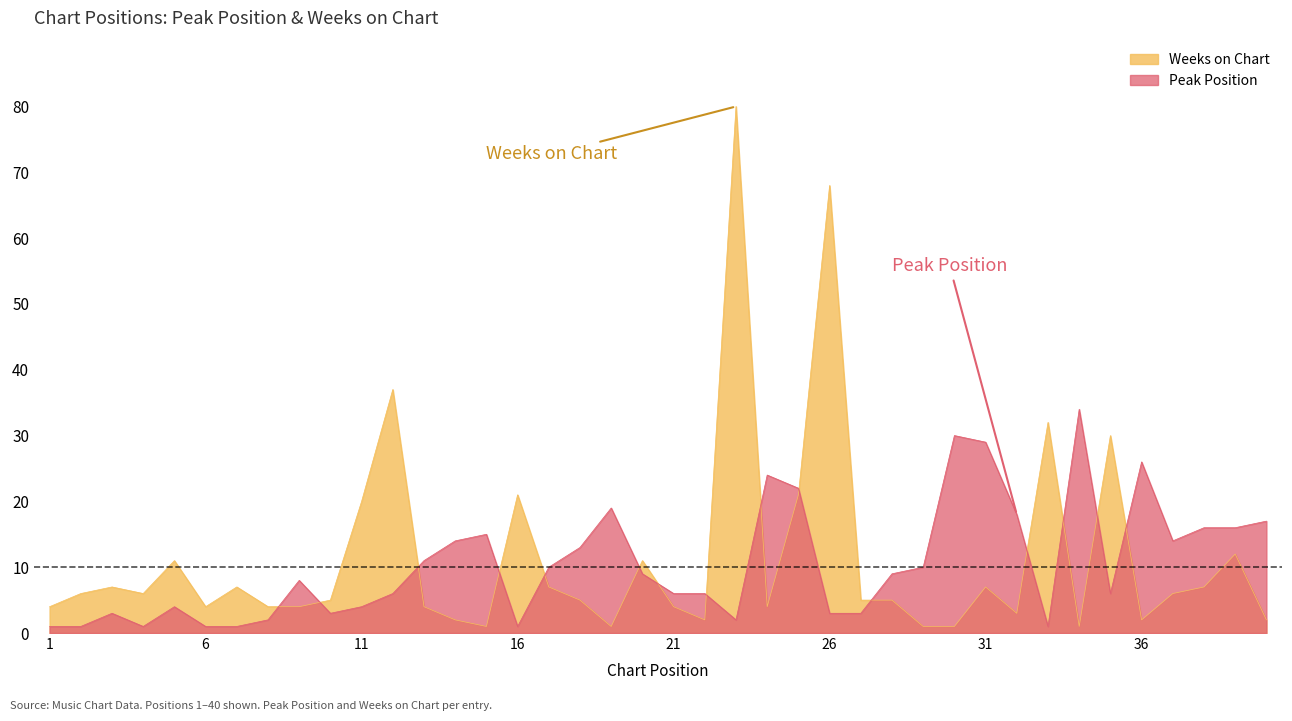

What are all the series names shown in the legend?

Peak Position, Weeks on Chart